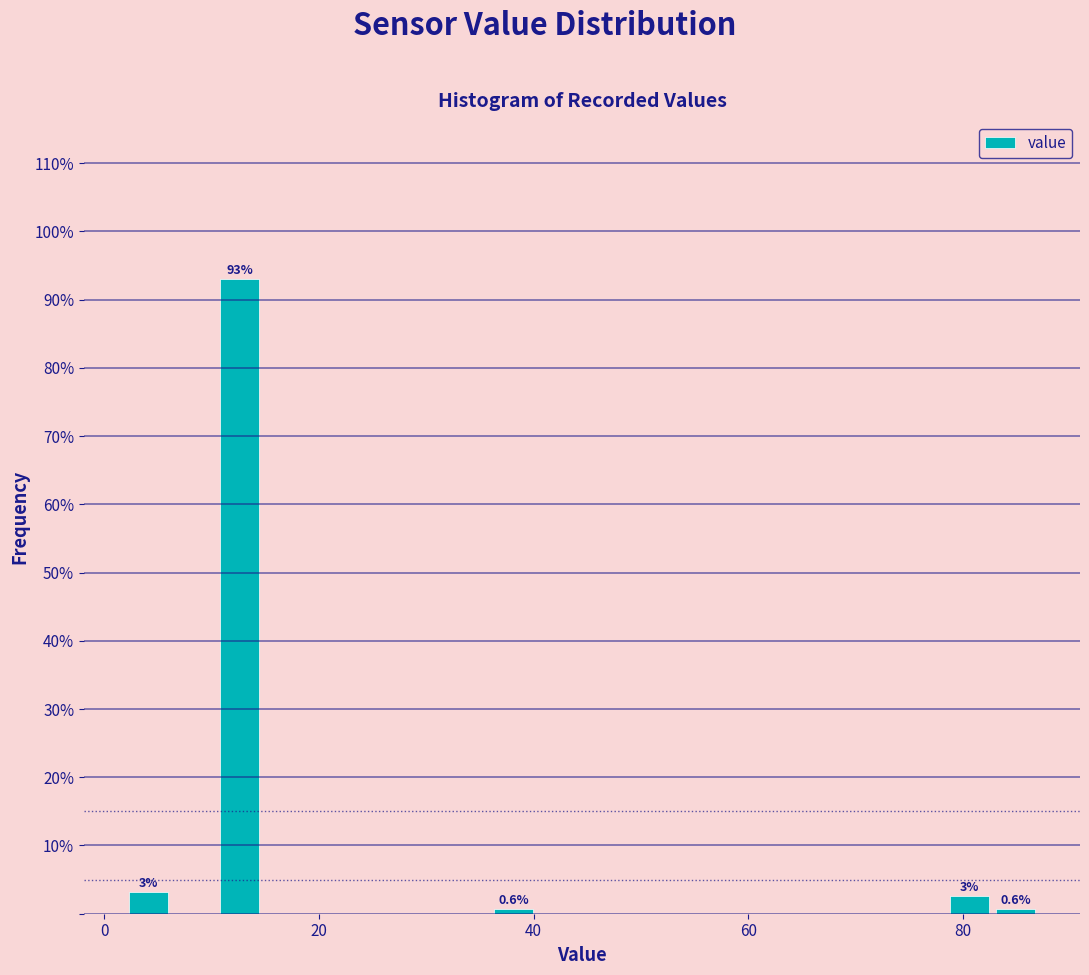

Read against the x-axis, roughly where is the centre of the tallest bar?

12